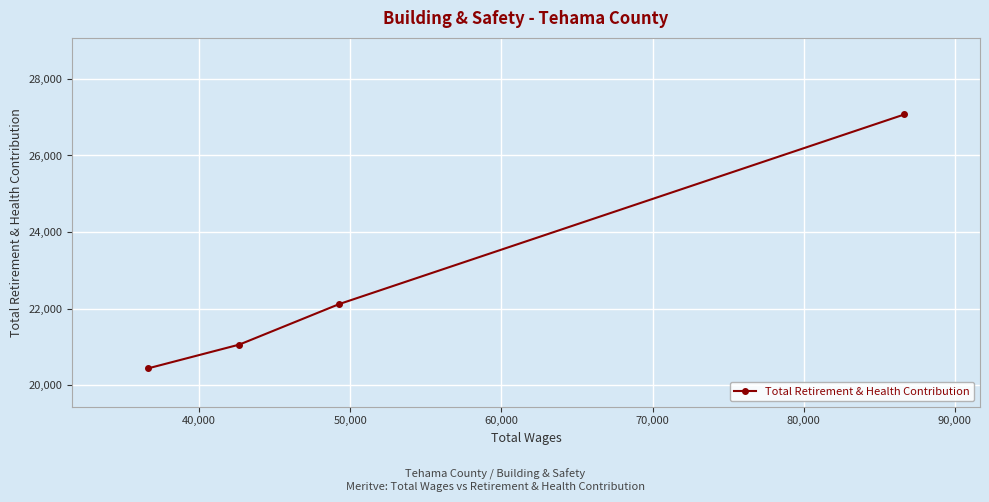

What is the average value?

22671